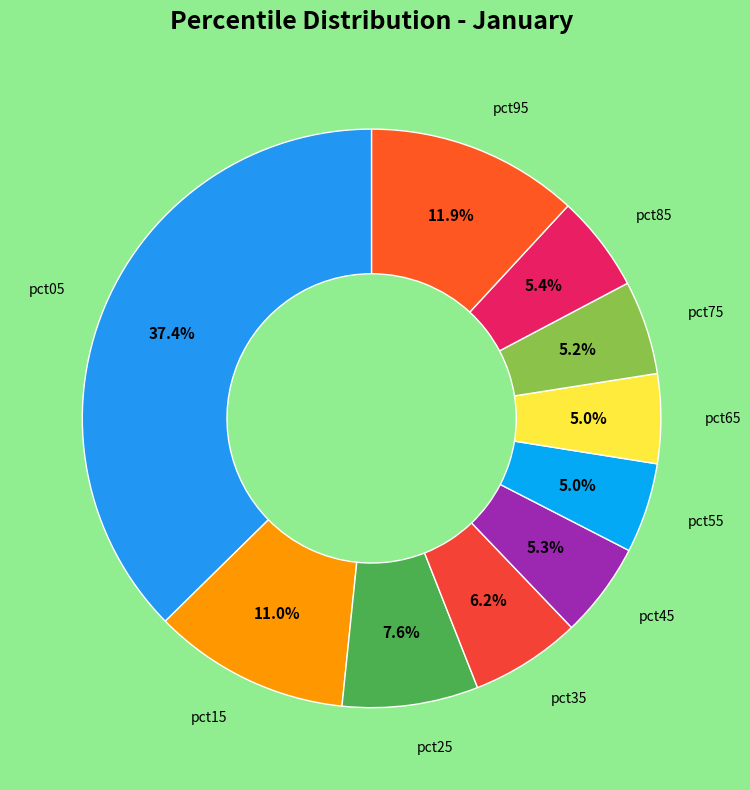

To the nearest percent, what is the difference between the largest and smallest slice percentages?

32%